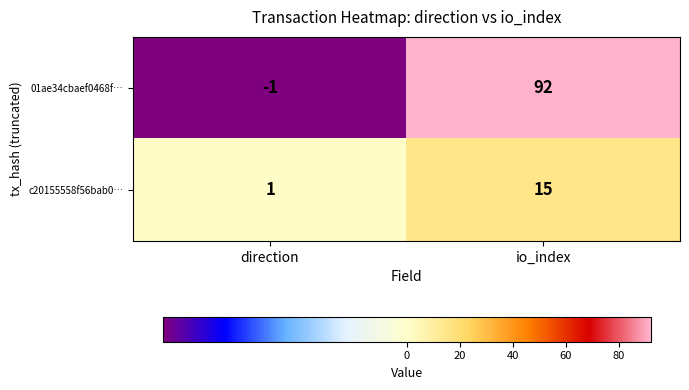

What is the spread (max minus min) of values at direction?

2